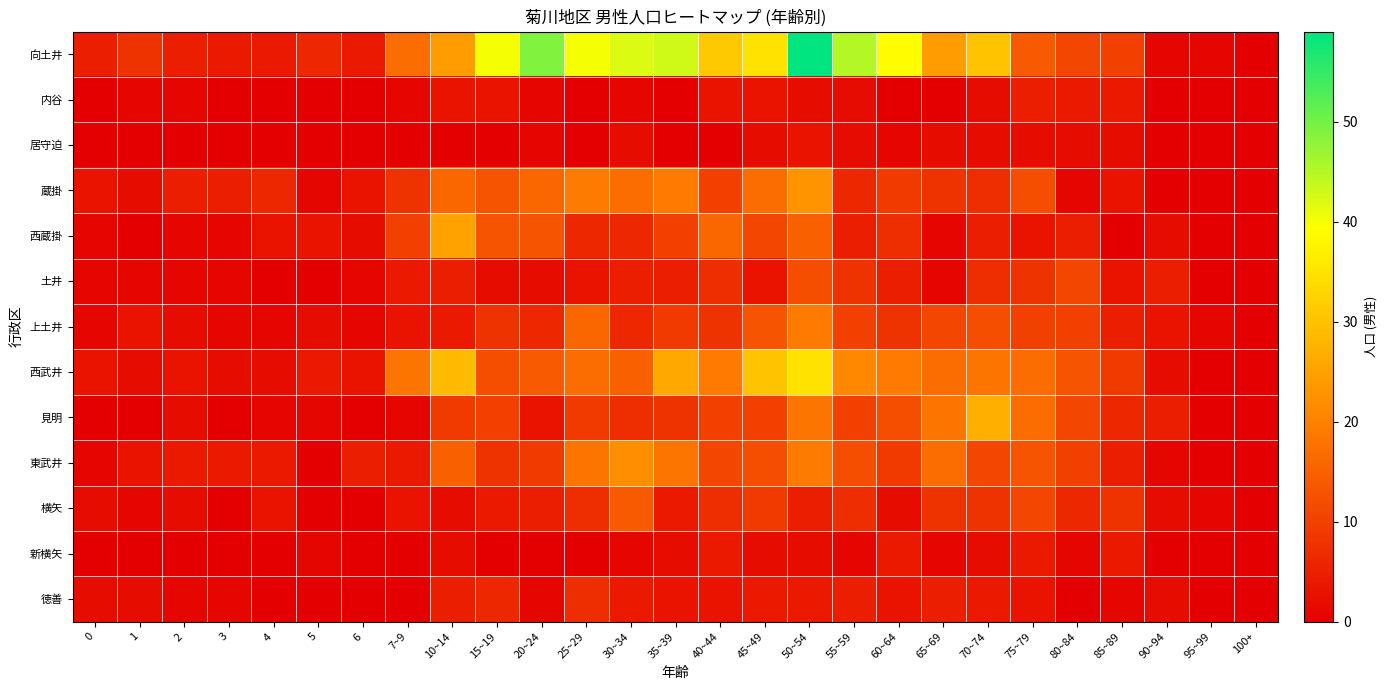

Between 10~14 and 85~89, which series saw the biggest shift?

西蔵掛